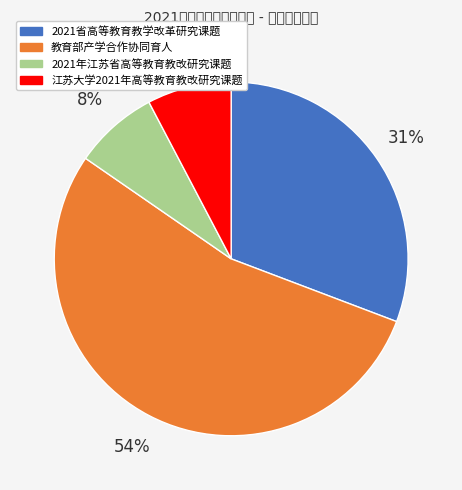

How many segments does this pie chart have?

4